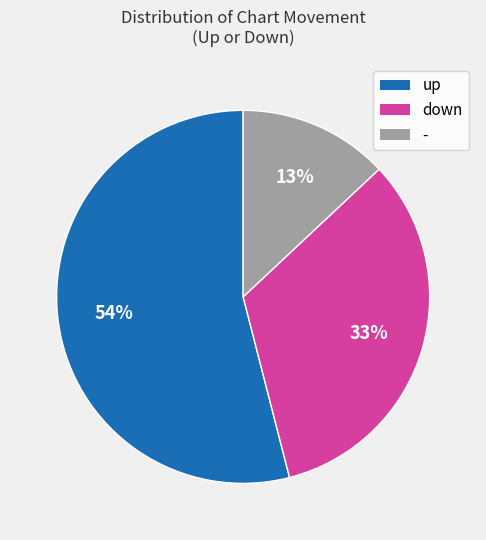

Which category accounts for the majority?

up